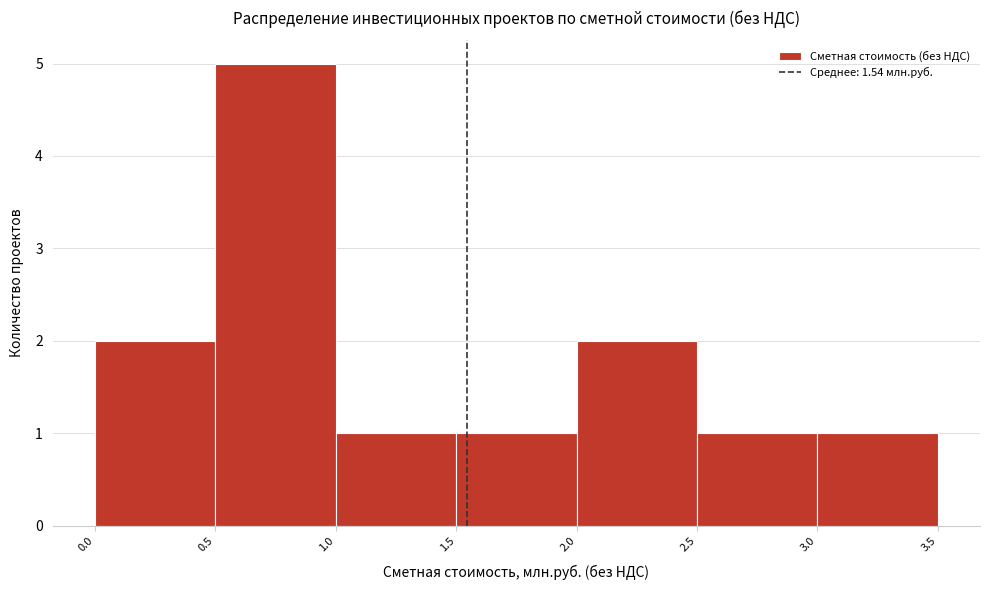

Reading left to right, transcribe this chart: for each bar, give the range it covers on the x-axis and its height. The values are not printed on the chart, so give them approximately, as read against the axis.

0.0 to 0.5: 2
0.5 to 1.0: 5
1.0 to 1.5: 1
1.5 to 2.0: 1
2.0 to 2.5: 2
2.5 to 3.0: 1
3.0 to 3.5: 1